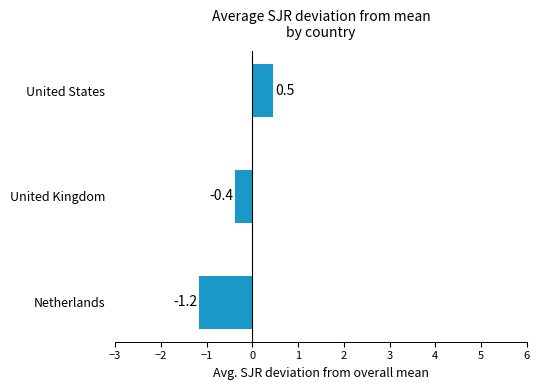

List the labels in order of value, smallest first.

Netherlands, United Kingdom, United States